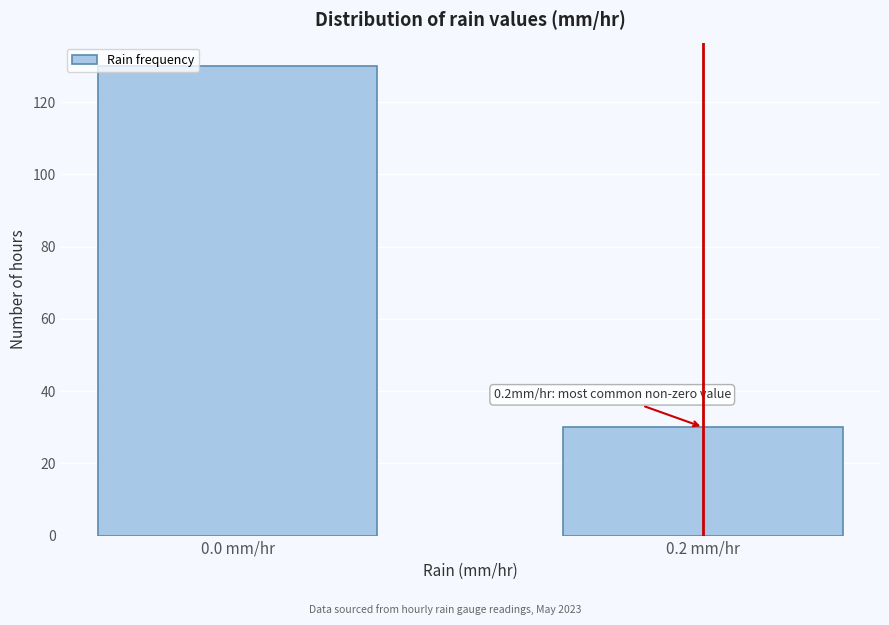

Reading left to right, list all the values displayed in this chart.

0.0 mm/hr=130	0.2 mm/hr=30